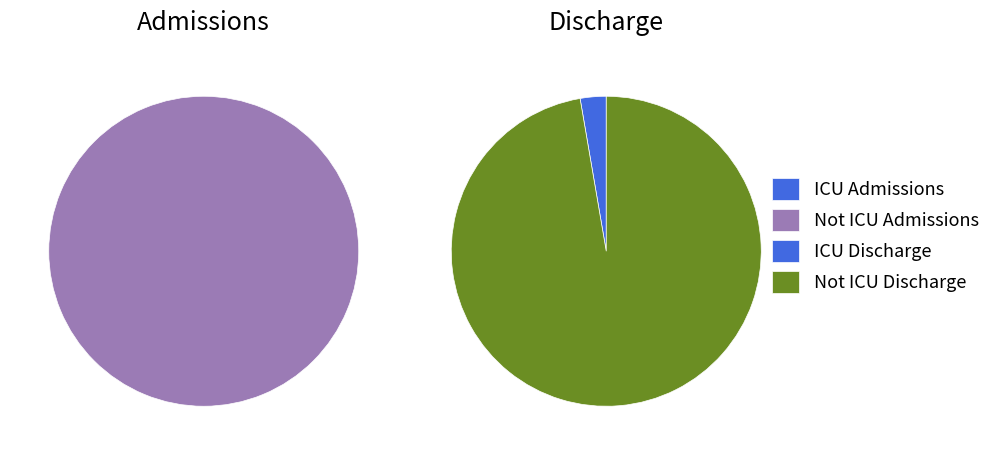

Between Not ICU Discharge and ICU Discharge, which is larger?

Not ICU Discharge